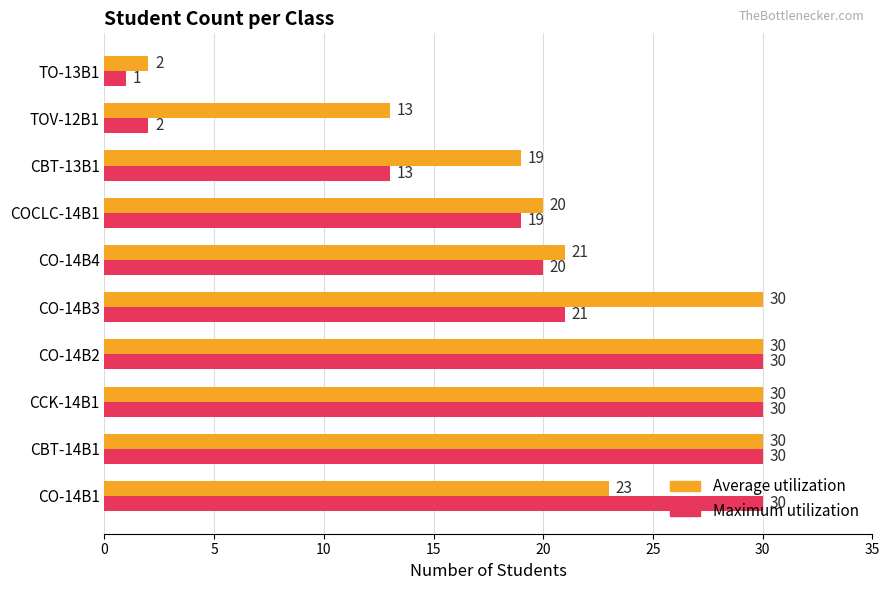

Count the number of data series in this chart.

2